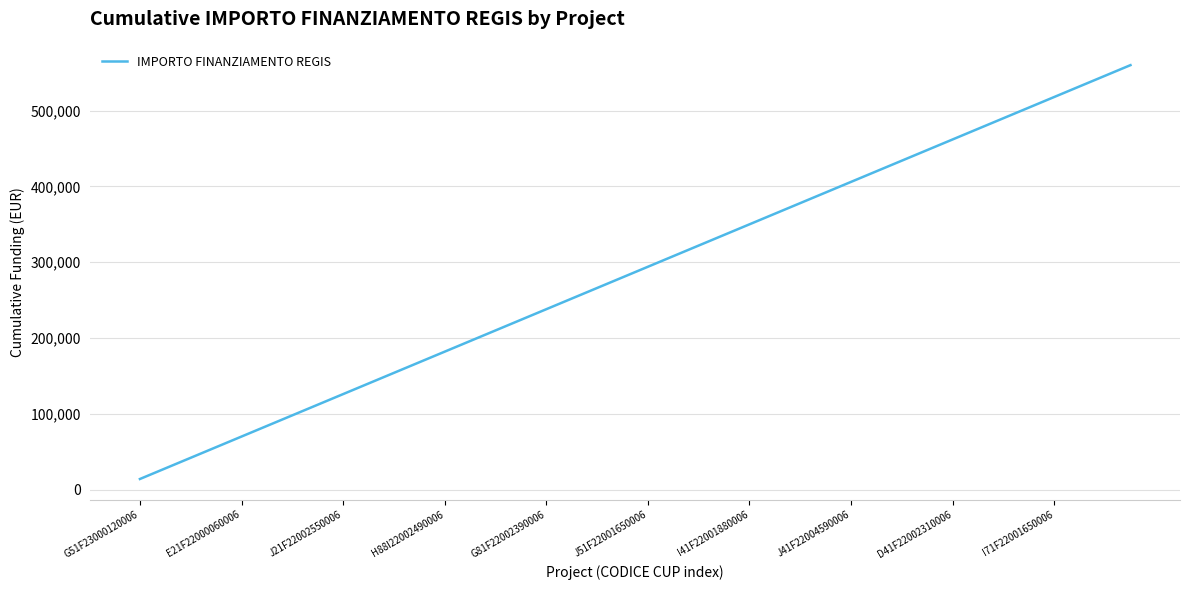

What is the difference between the maximum and minimum values?

546000